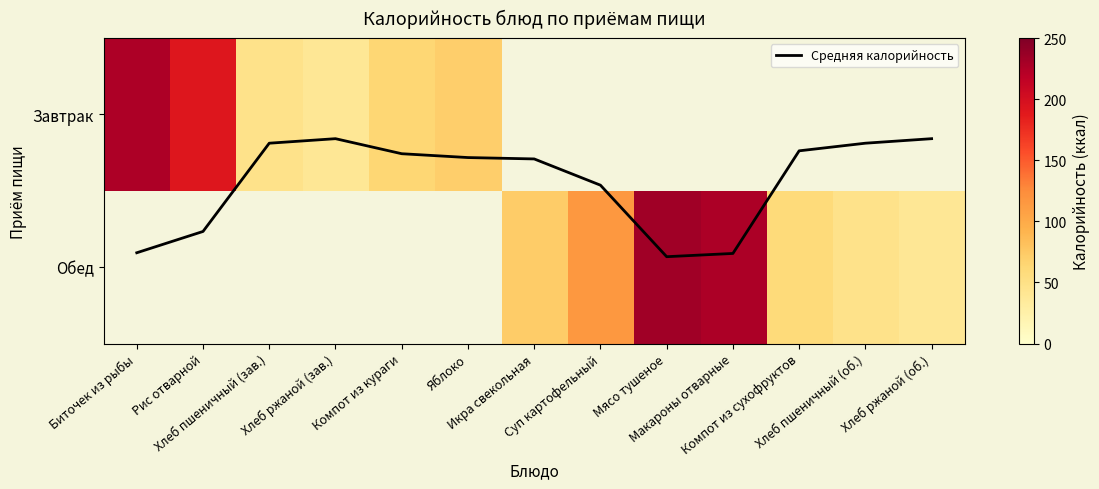

Is the value of Средняя калорийность at Хлеб ржаной (об.) greater than the value of Обед at Икра свекольная?

No